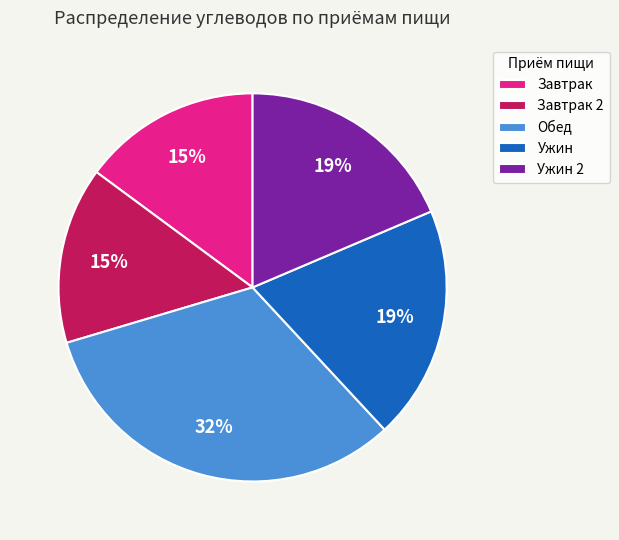

Is it true that Ужин is 33% of the pie?

False